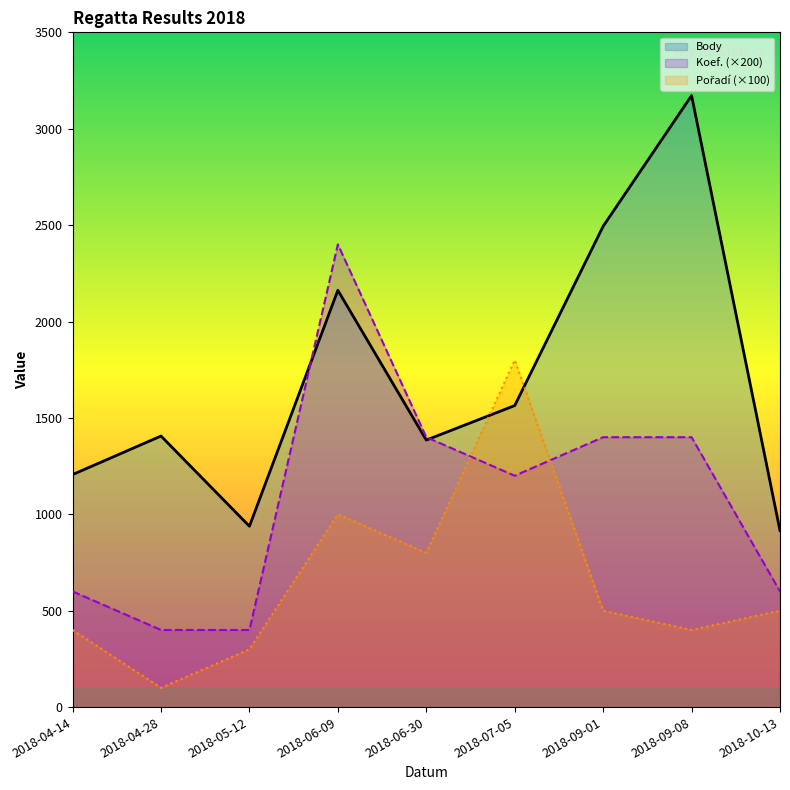

Which series has the widest spread of values?

Body